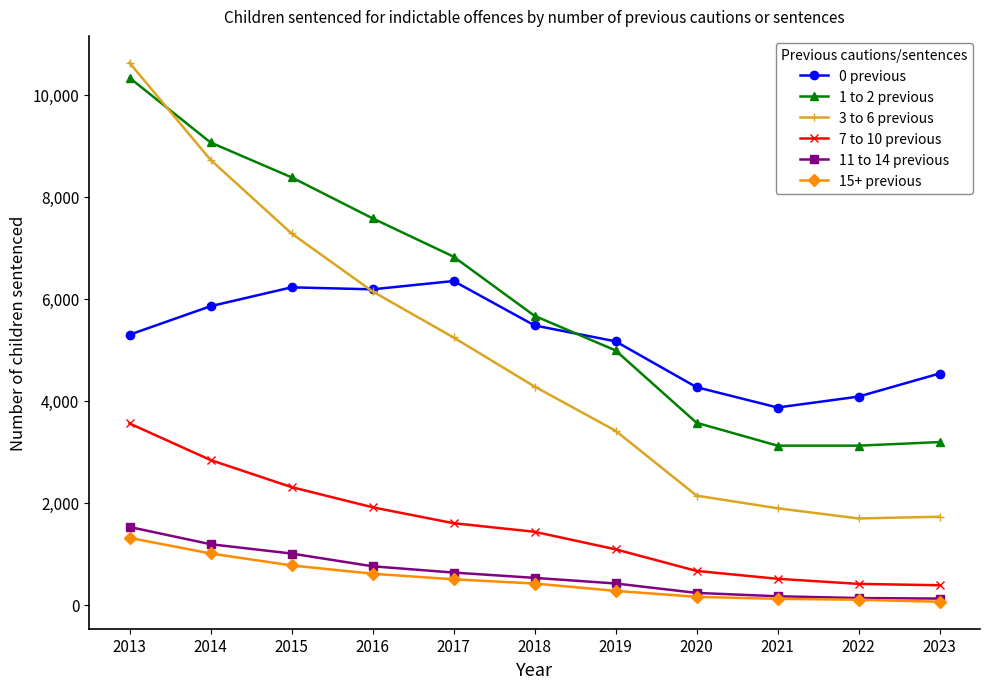

Where is 1 to 2 previous nearest to the value 6726?

2017